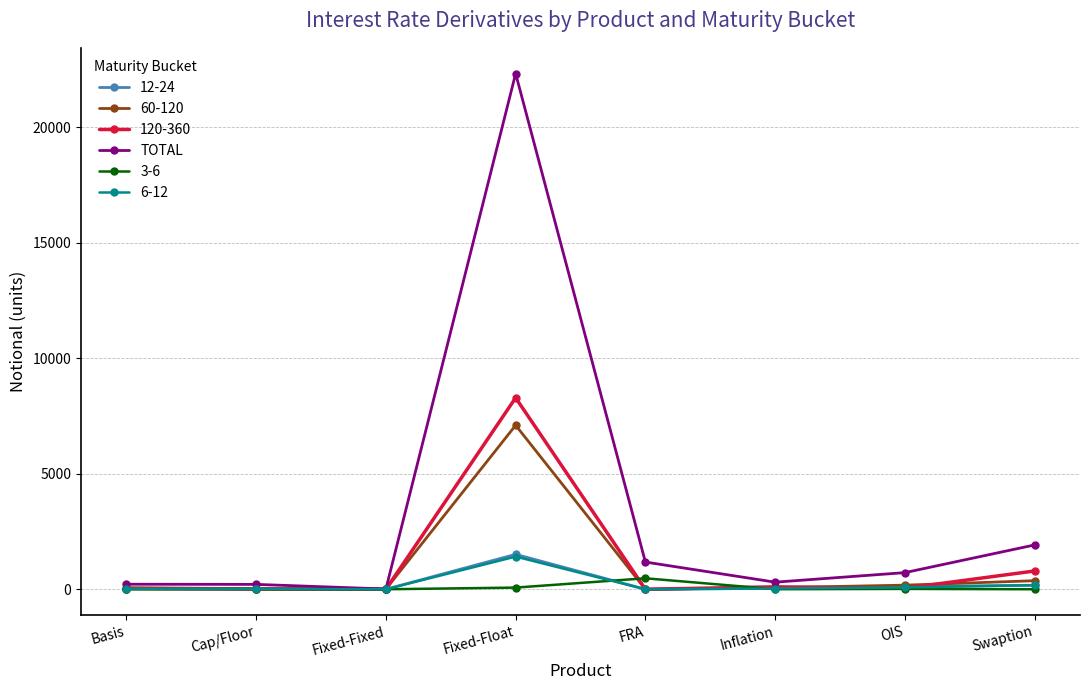

Which series has the widest spread of values?

TOTAL